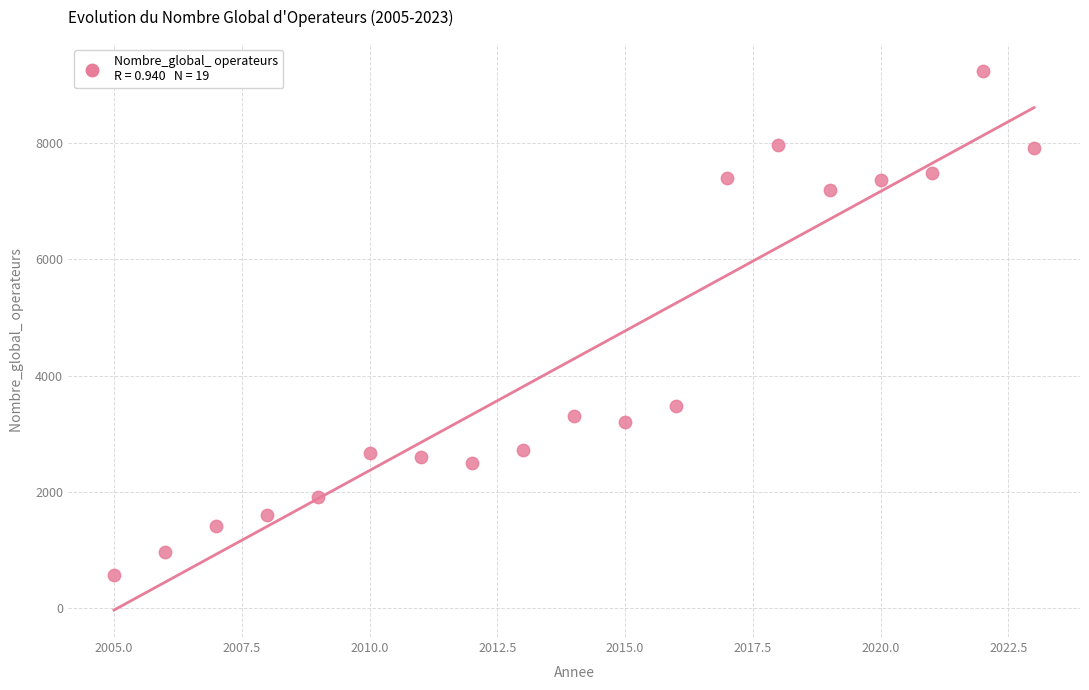

What is the range of Y values (max minus min)?

8694